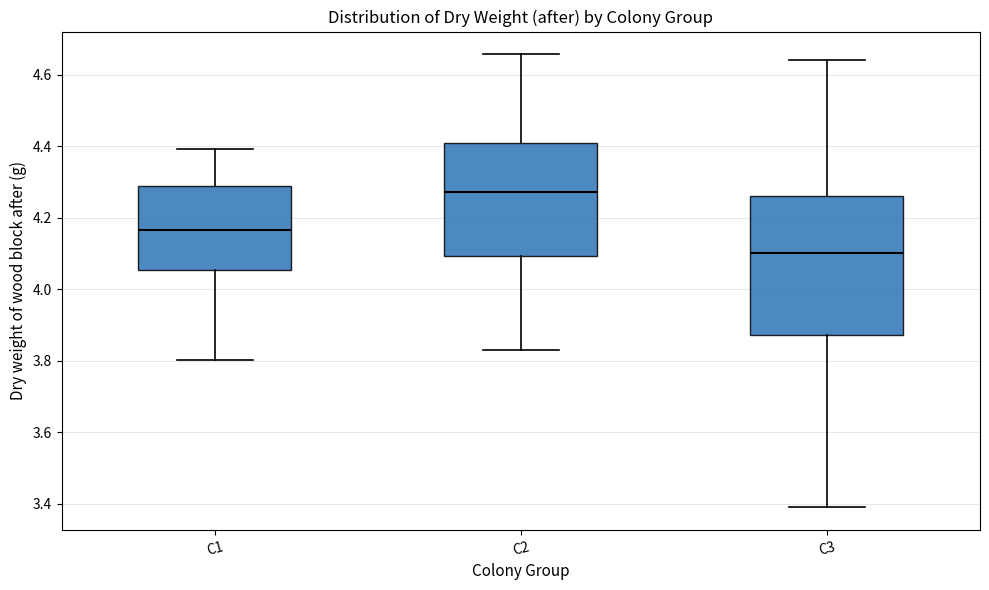

Which box is the tallest, from its lower edge to its upper edge?

C3